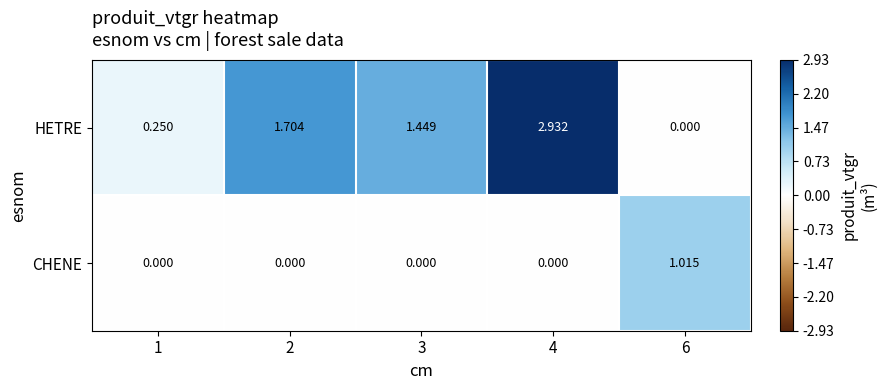

Rank the series at 1 from lowest to highest value.

CHENE, HETRE